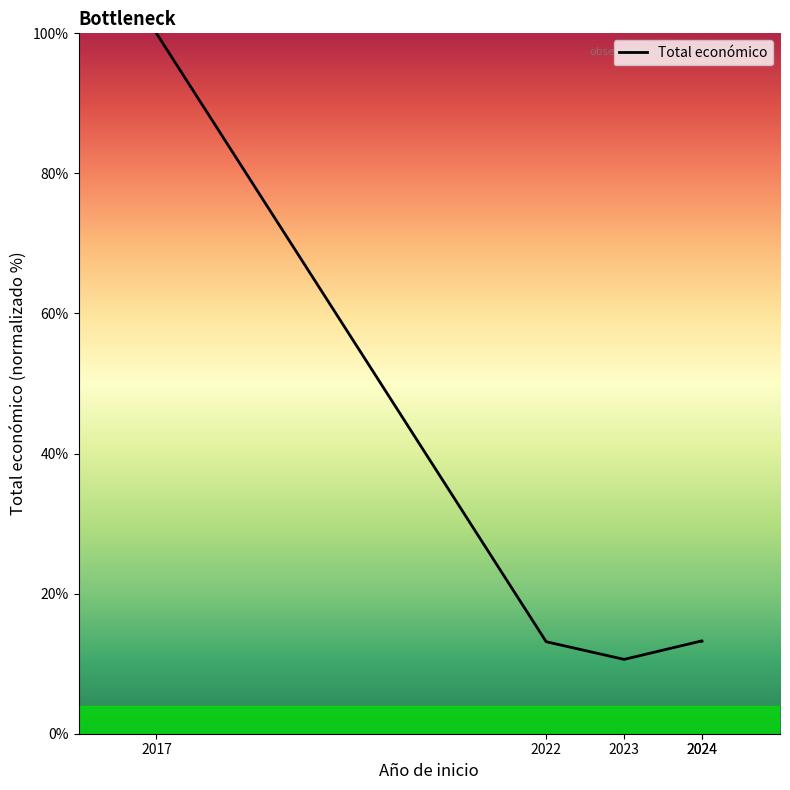

How many points are lower than both their immediate neighbors (excluding endpoints)?

1